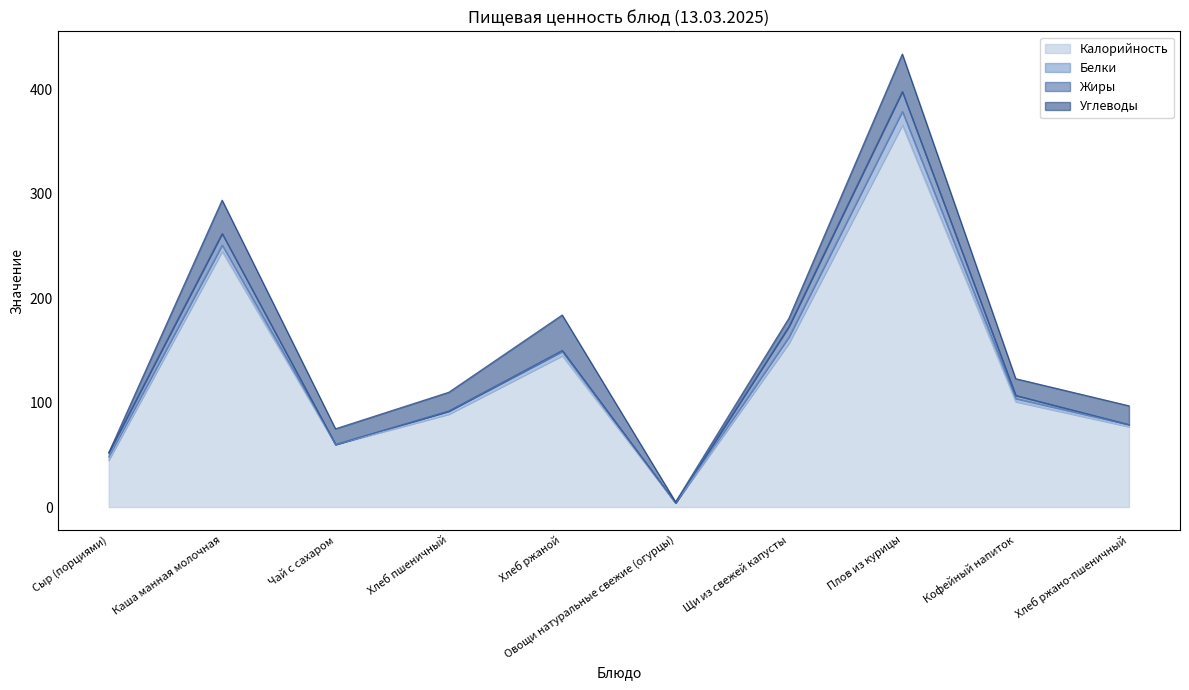

What value does the Углеводы series have at Щи из свежей капусты, to the nearest 5?

10